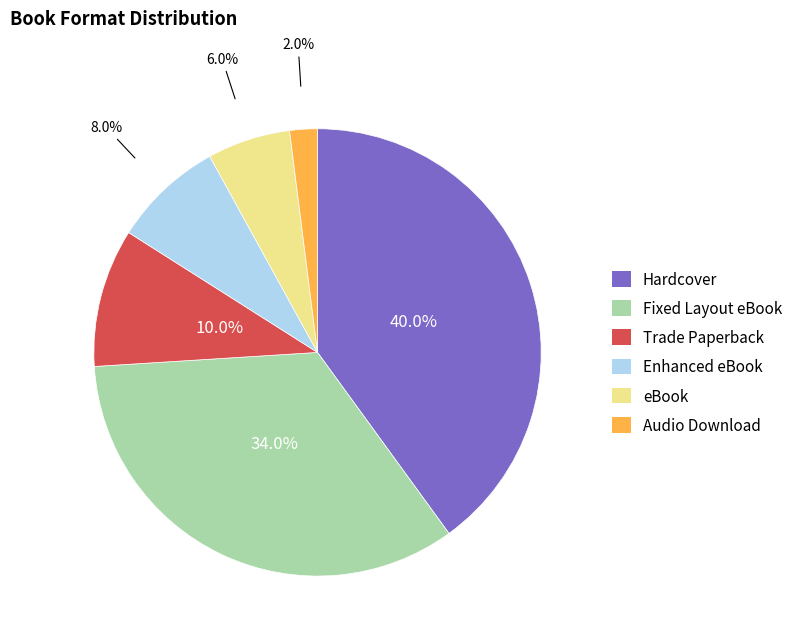

How many segments does this pie chart have?

6